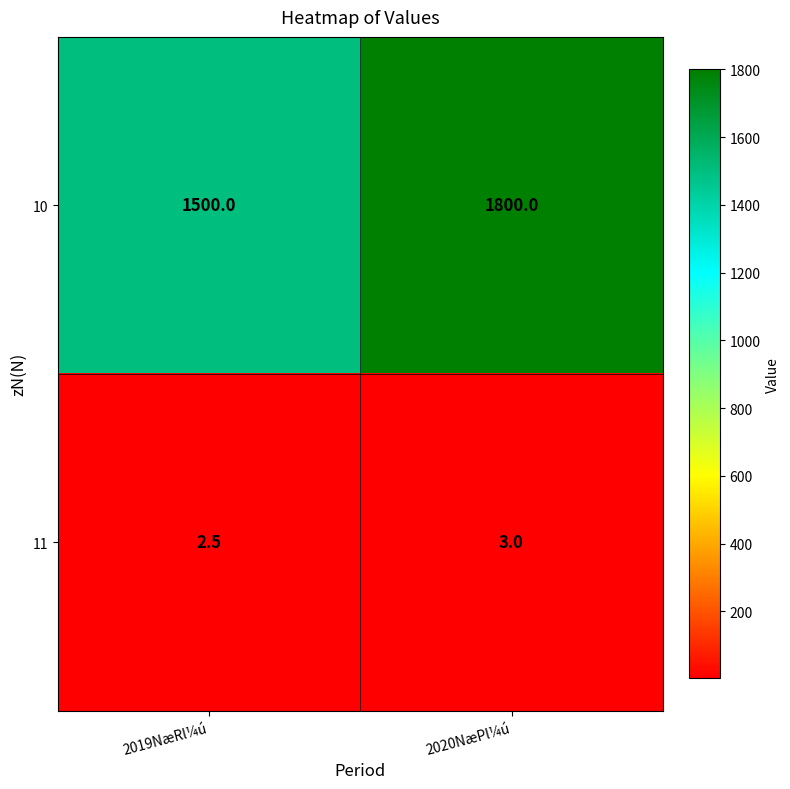

At how many categories does at least one series exceed 717?

2